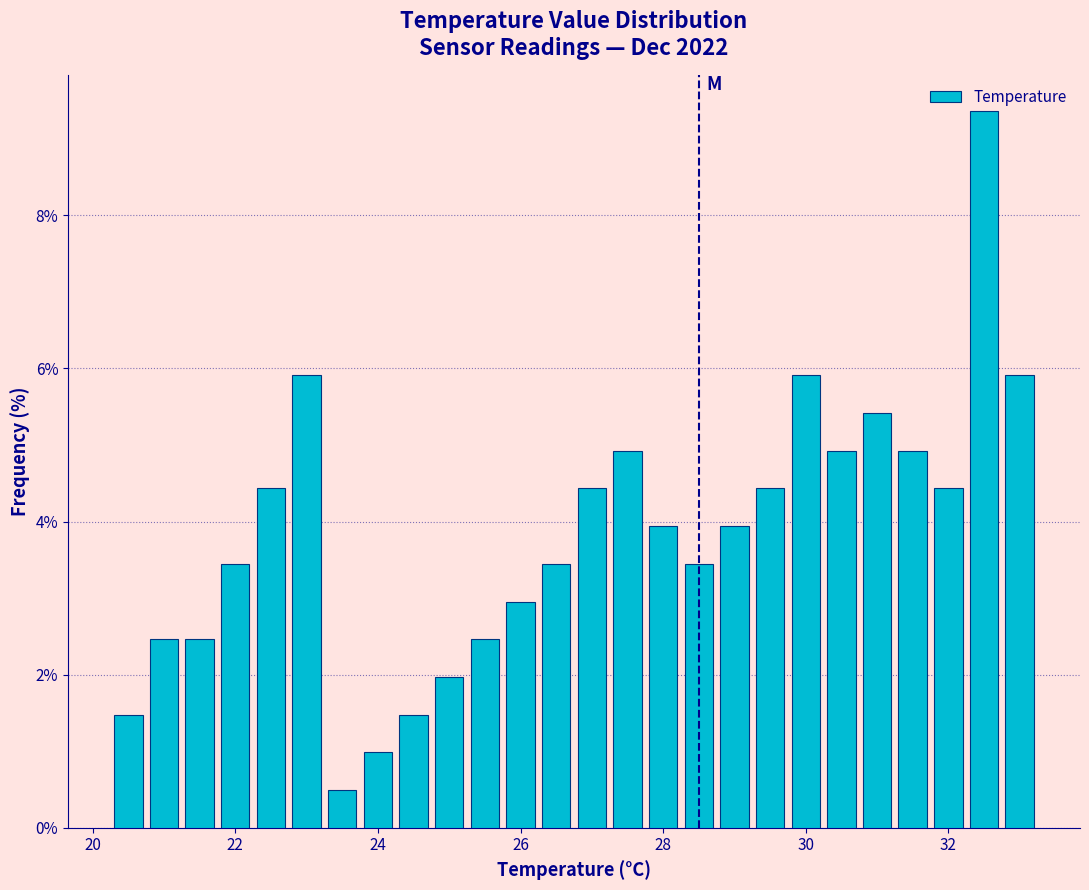

Around what value on the x-axis is the tallest bar? Give the approximate position of its centre, as read against the axis.

32.6